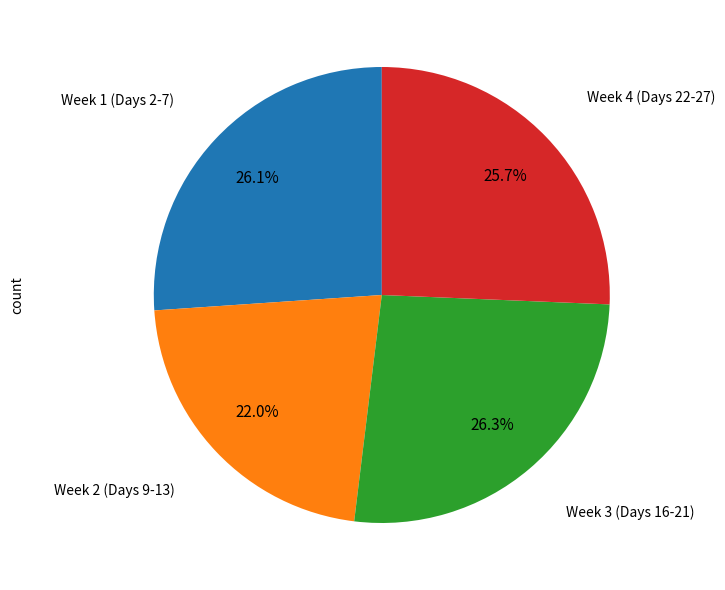

Does Week 3 (Days 16-21) represent more than half of the total?

No